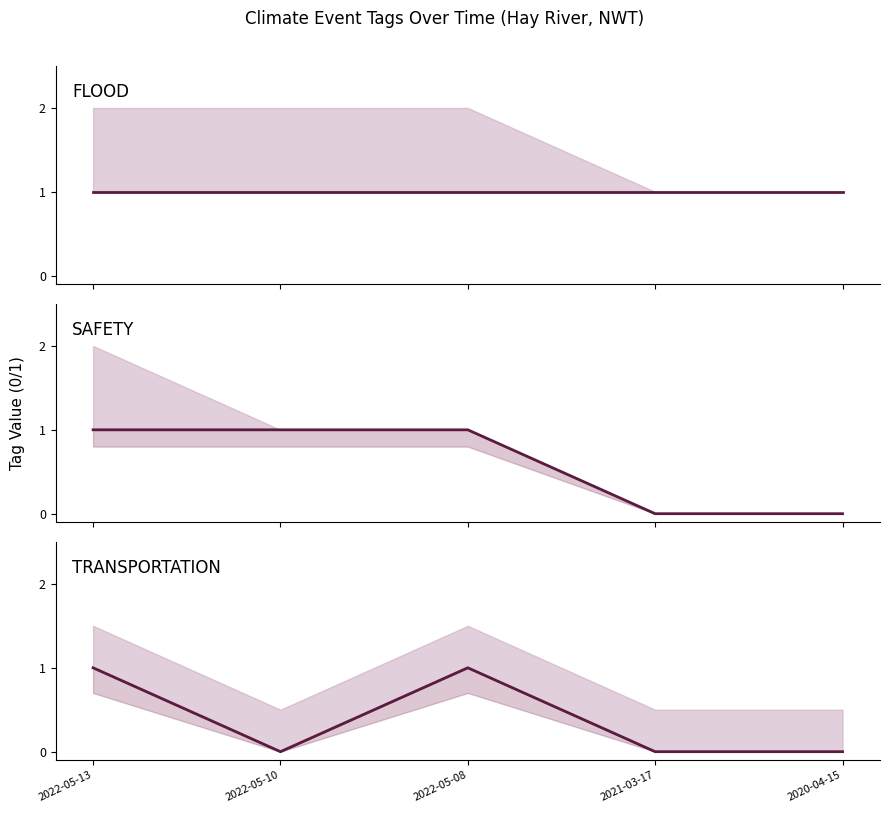

What is the difference between the highest and lowest values at 2021-03-17?

1